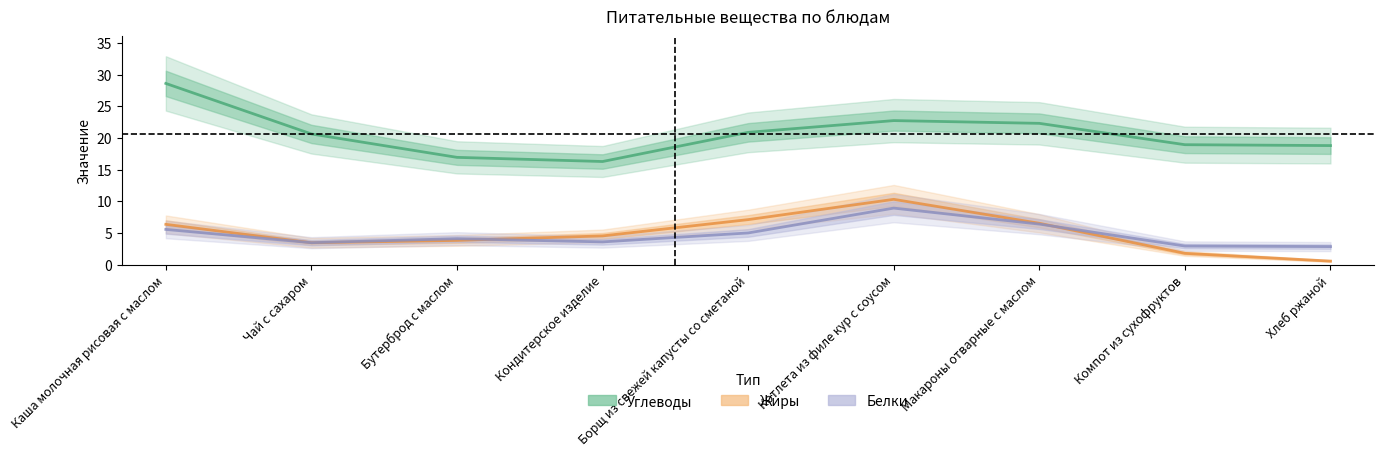

What position from the right is Чай с сахаром?

8